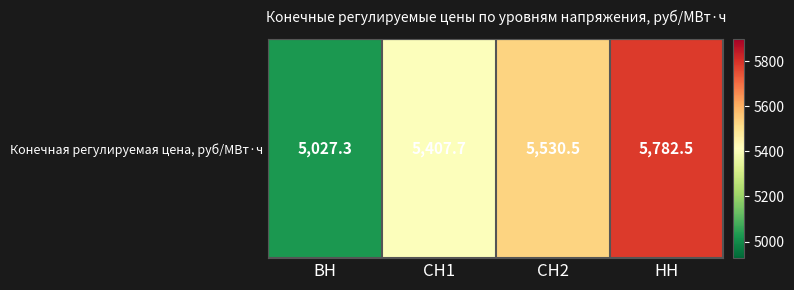

Rank the categories by value from highest to lowest.

НН, СН2, СН1, ВН